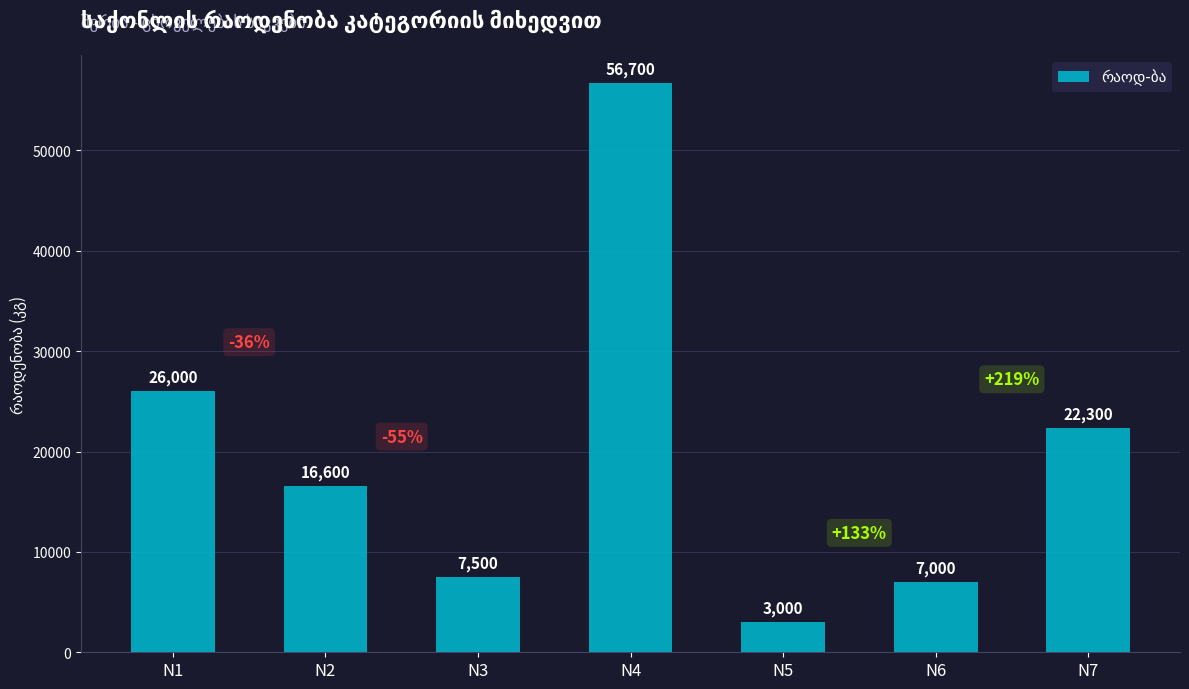

Which category has the lowest value across all series?

N5